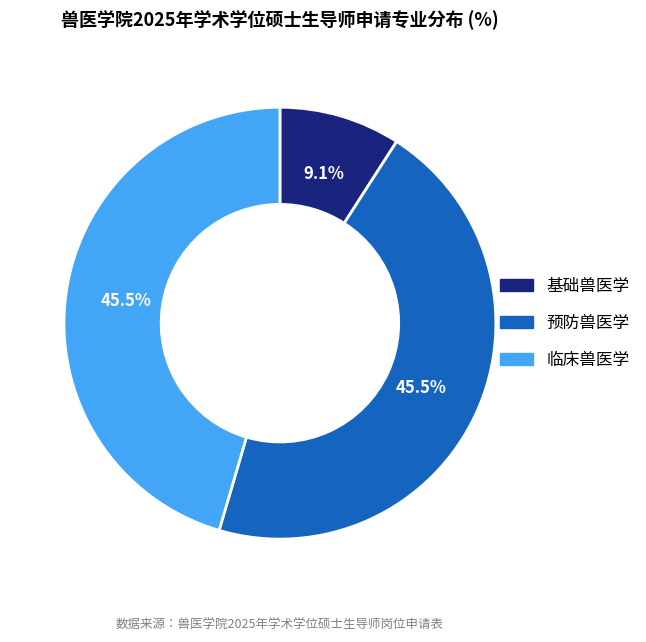

Combined, what portion of the pie is 基础兽医学 and 临床兽医学?

54.5%